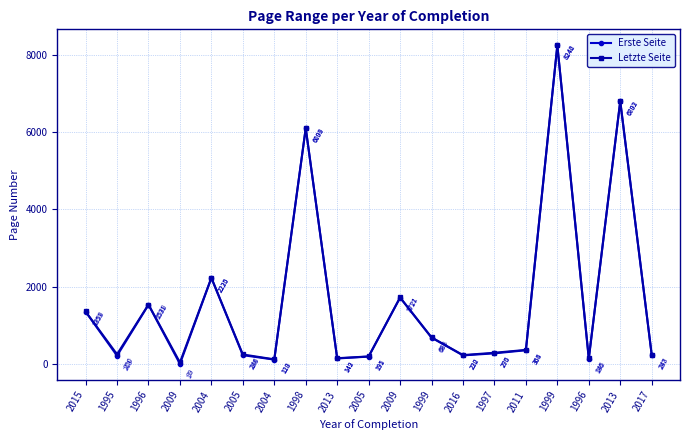

At how many categories does at least one series exceed 5826?

3